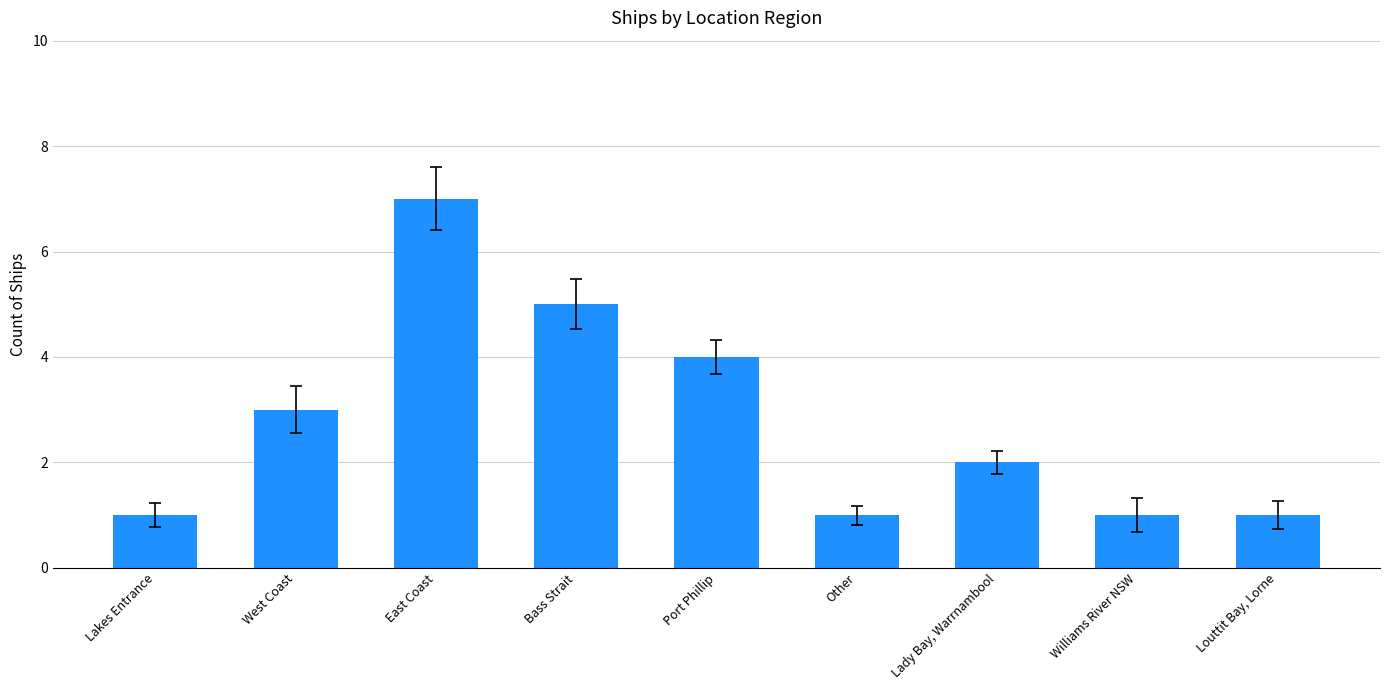

Between Port Phillip and West Coast, which is larger?

Port Phillip